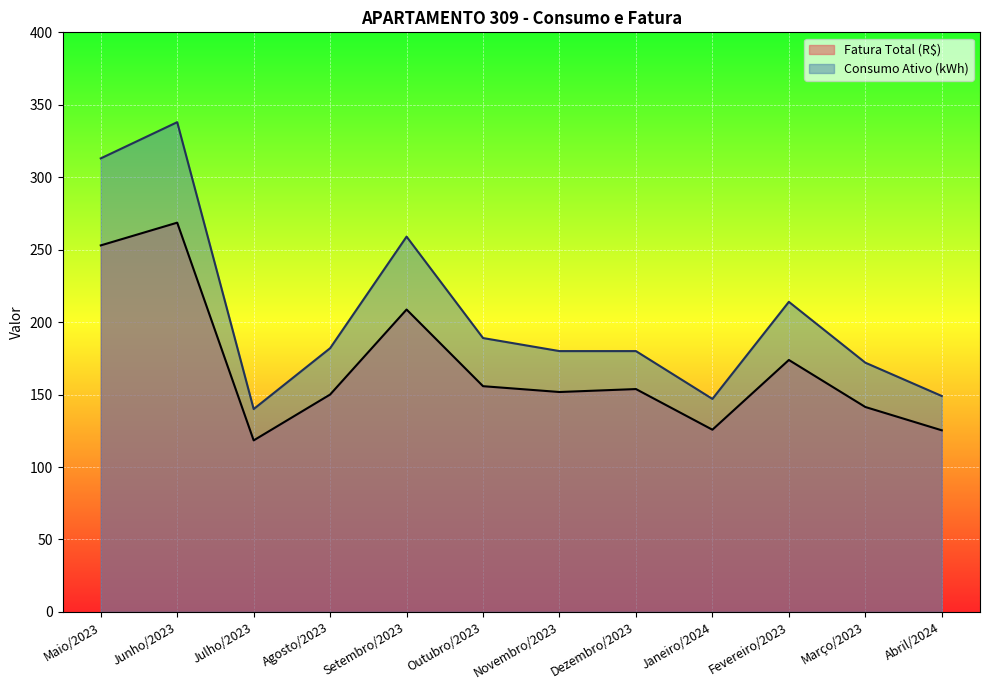

Reading left to right, transcribe all the data shown in this chart.

Fatura Total (R$): 252.9	268.6	118.4	150.0	208.7	155.8	151.8	153.8	125.7	173.9	141.4	125.3
Consumo Ativo (kWh): 313.0	338.0	140.0	182.0	259.0	189.0	180.0	180.0	147.0	214.0	172.0	149.0